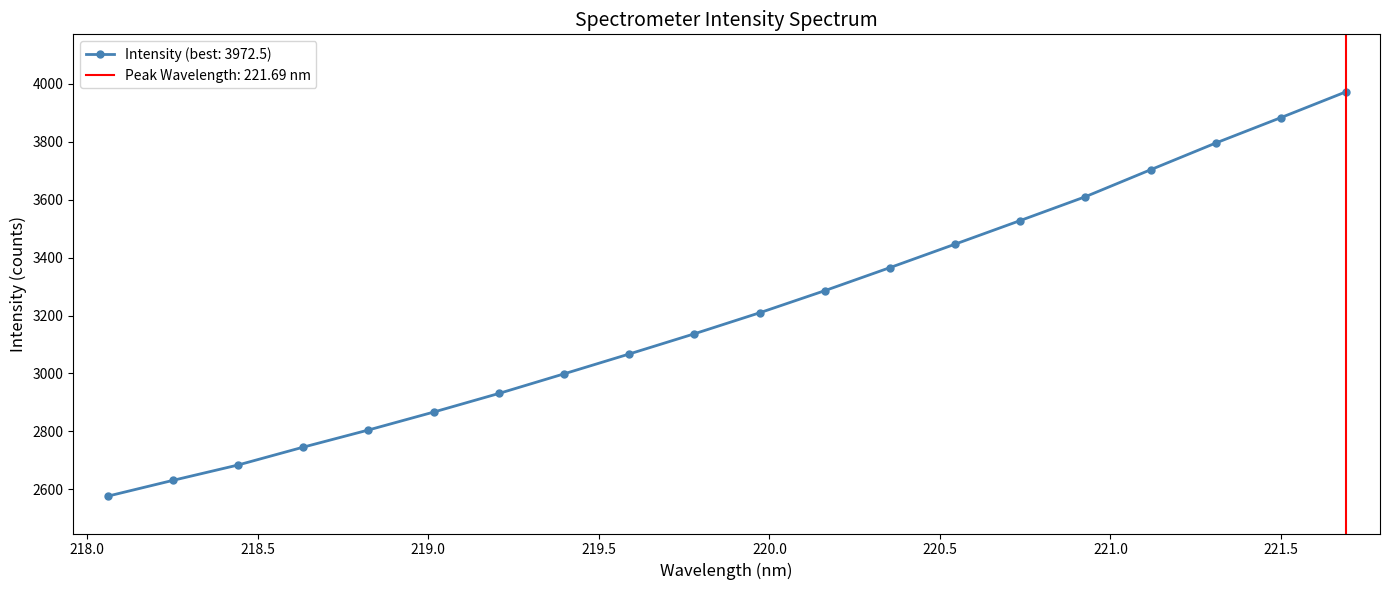

What position from the right is 219.0156?

15